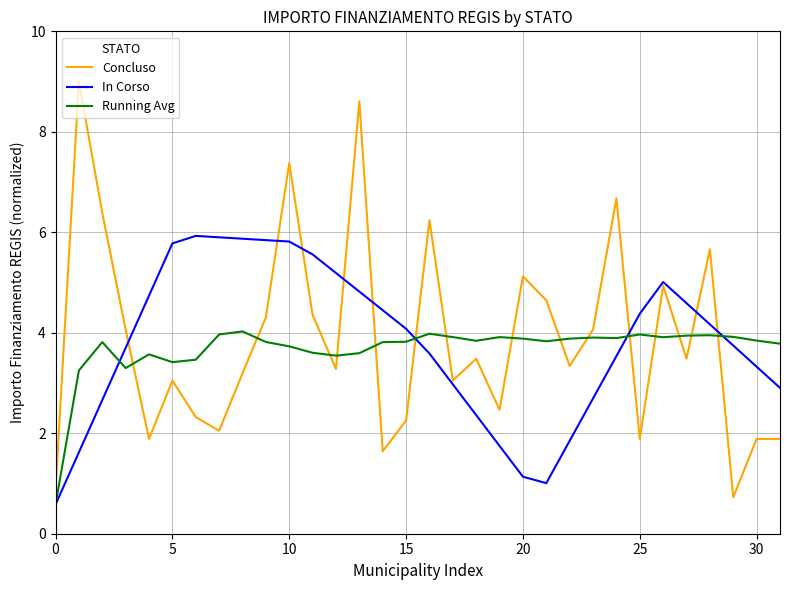

What is the sum of all Running Avg values?

117.7